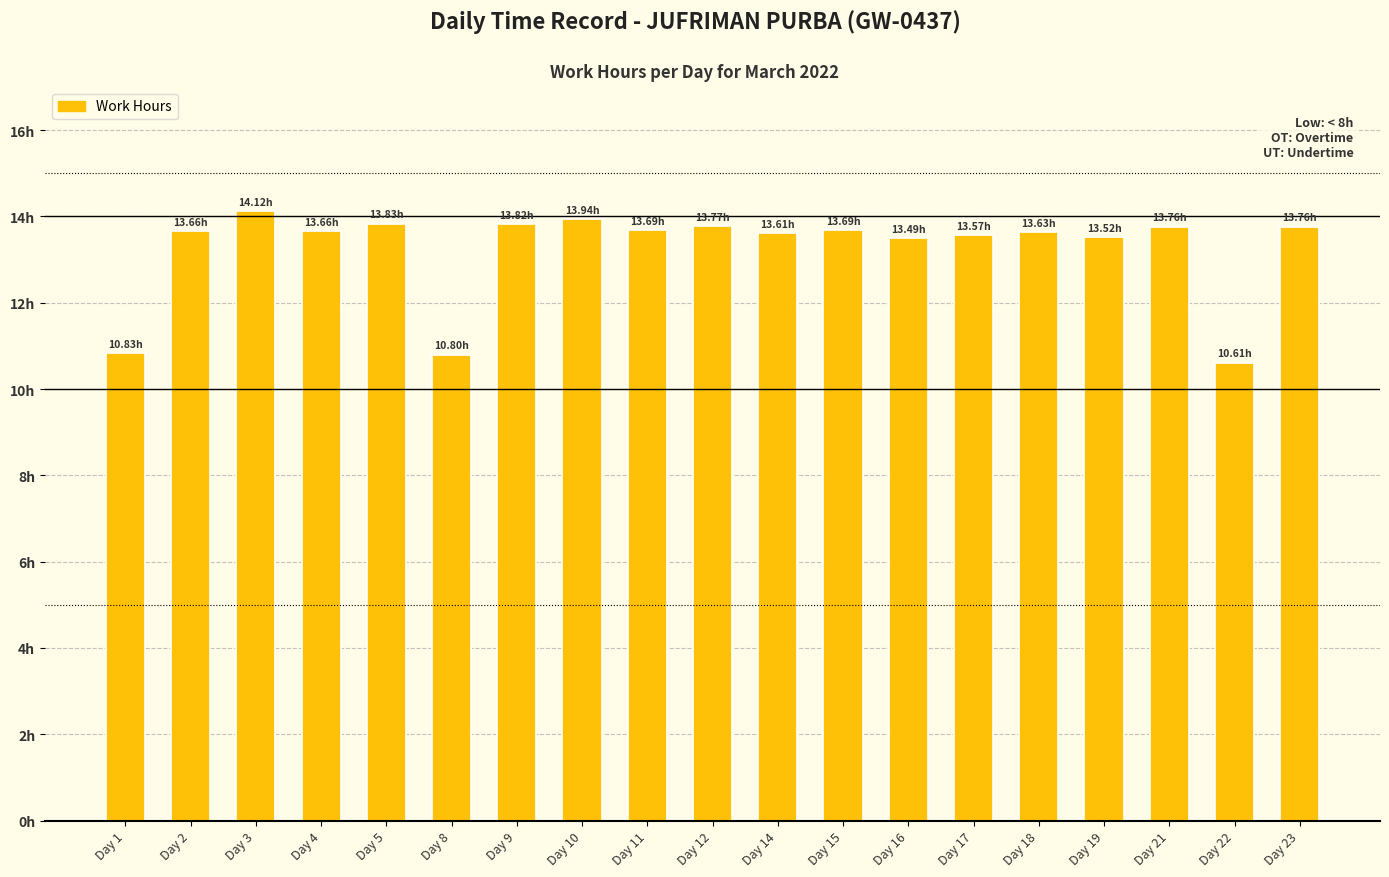

List the labels in order of value, smallest first.

Day 22, Day 8, Day 1, Day 16, Day 19, Day 17, Day 14, Day 18, Day 2, Day 4, Day 11, Day 15, Day 21, Day 23, Day 12, Day 9, Day 5, Day 10, Day 3